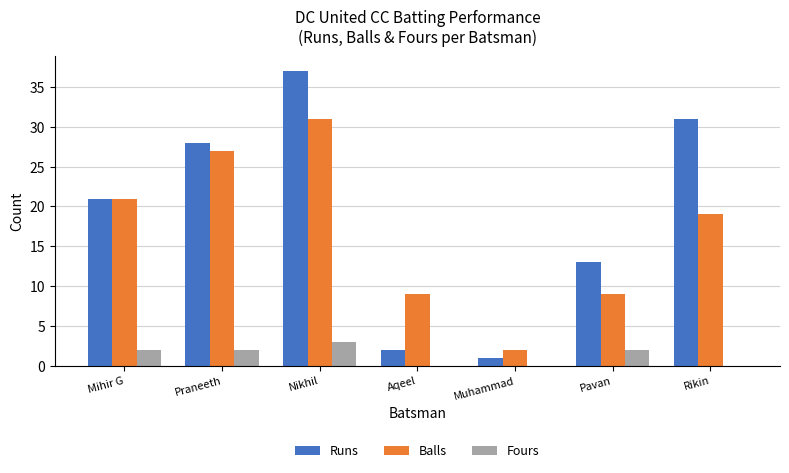

What is the approximate value of Balls at Praneeth?

27